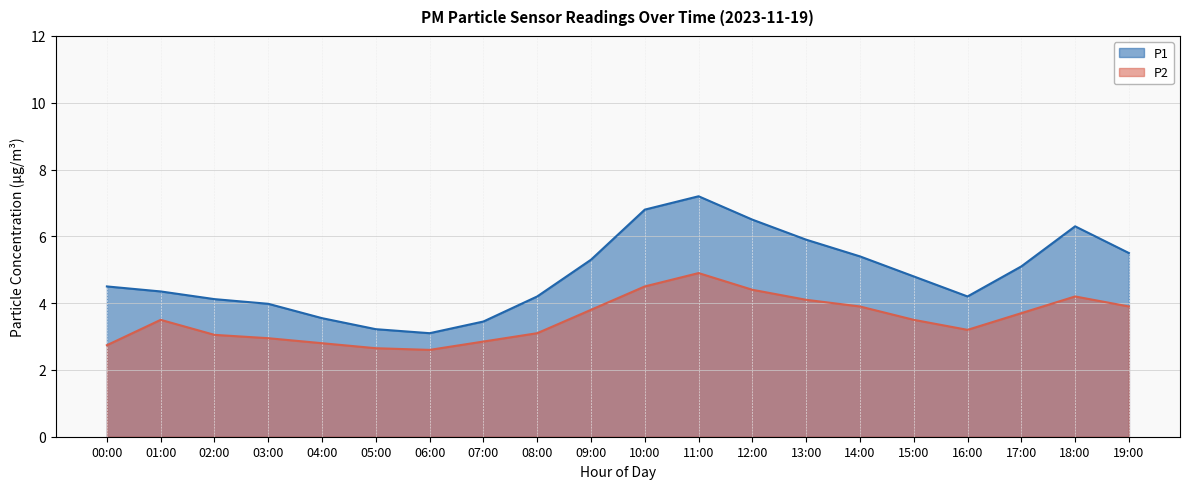

Where does the P2 series first go above 3?

01:00